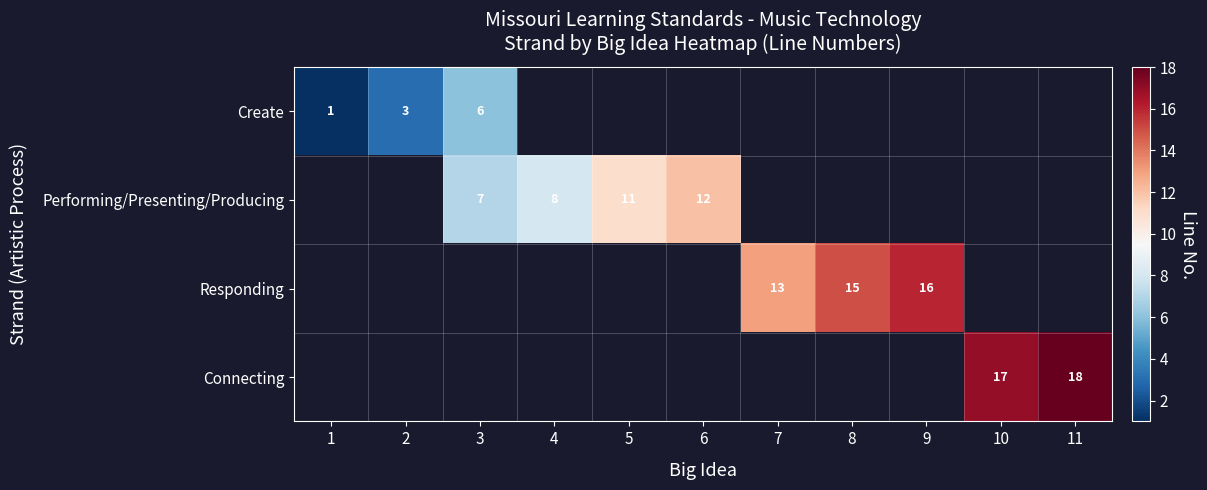

The value of Performing/Presenting/Producing at 4 is 8. True or false?

True